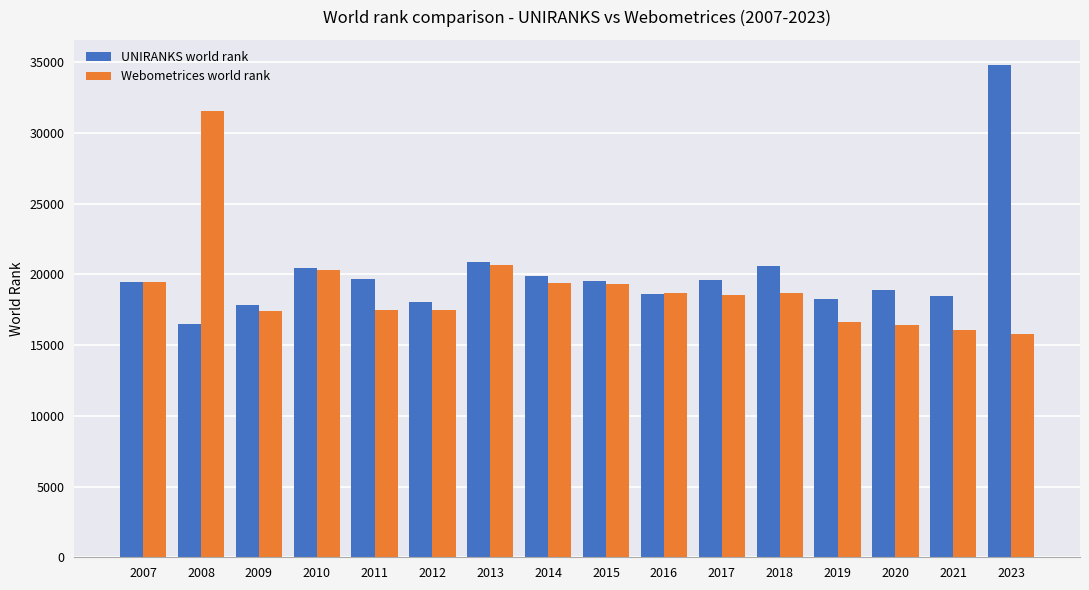

What is the difference between the maximum and minimum values in the Webometrices world rank series?

15750